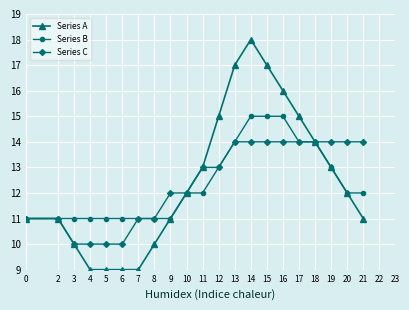

How many categories are shown in the chart?

21